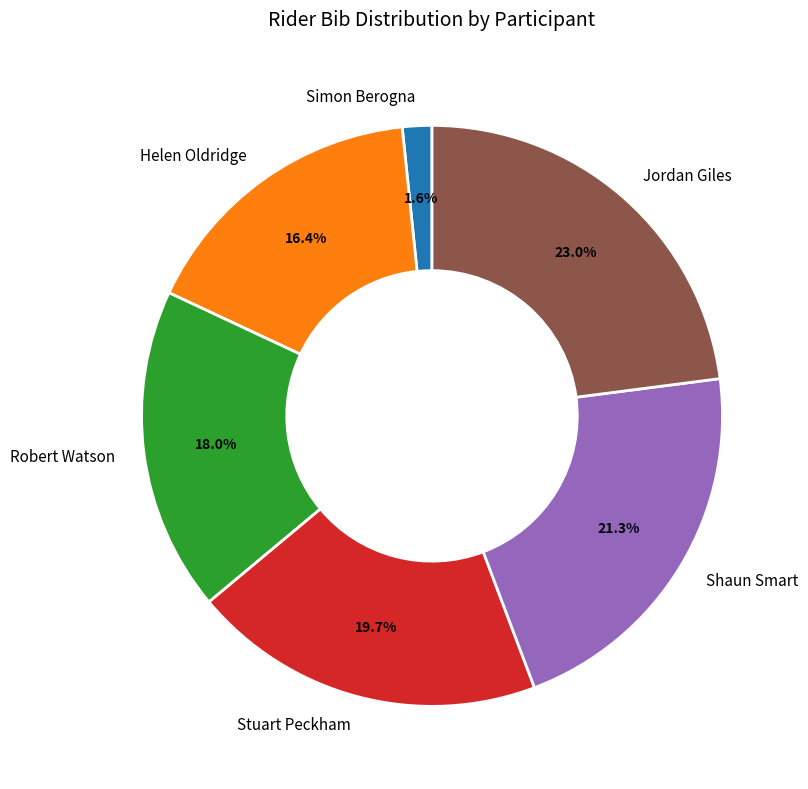

Approximately how many times larger is the value at Helen Oldridge compared to Robert Watson?

0.9